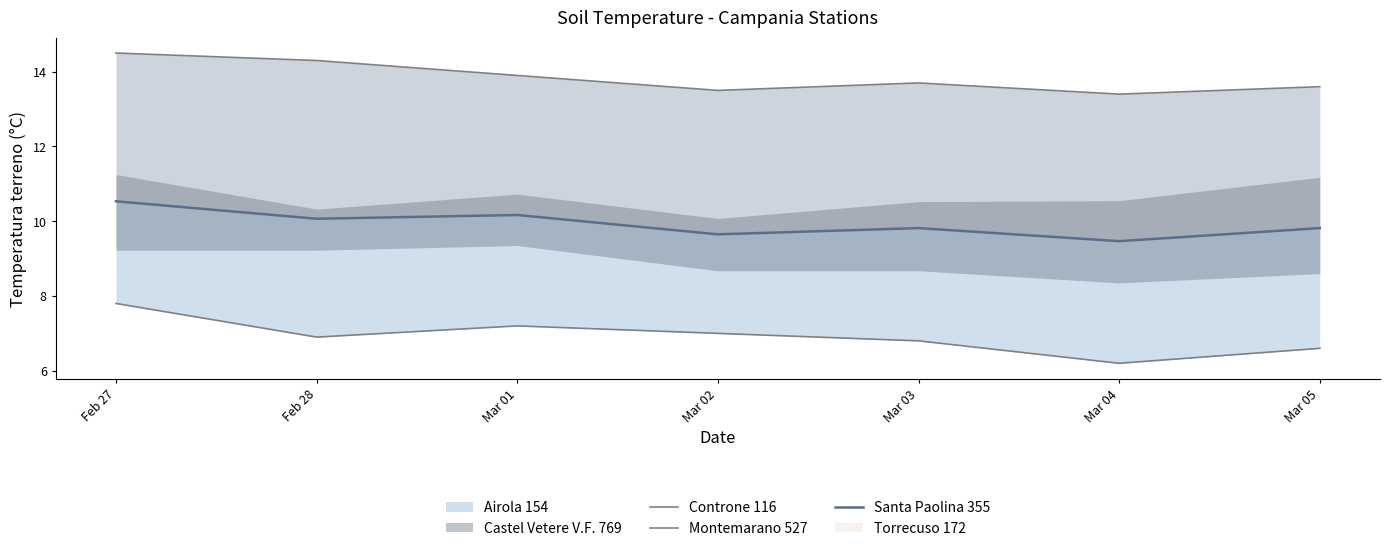

What is the total value across all series at Mar 05?

30.0